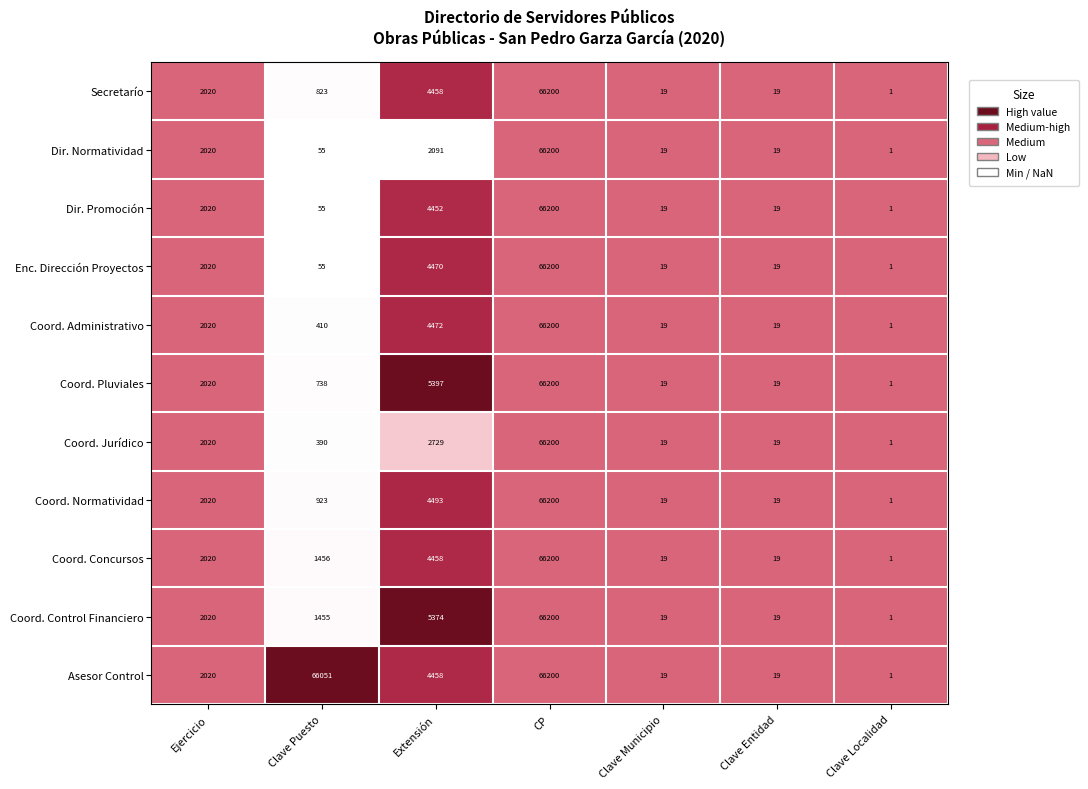

At which category is the sum across all series the highest?

CP